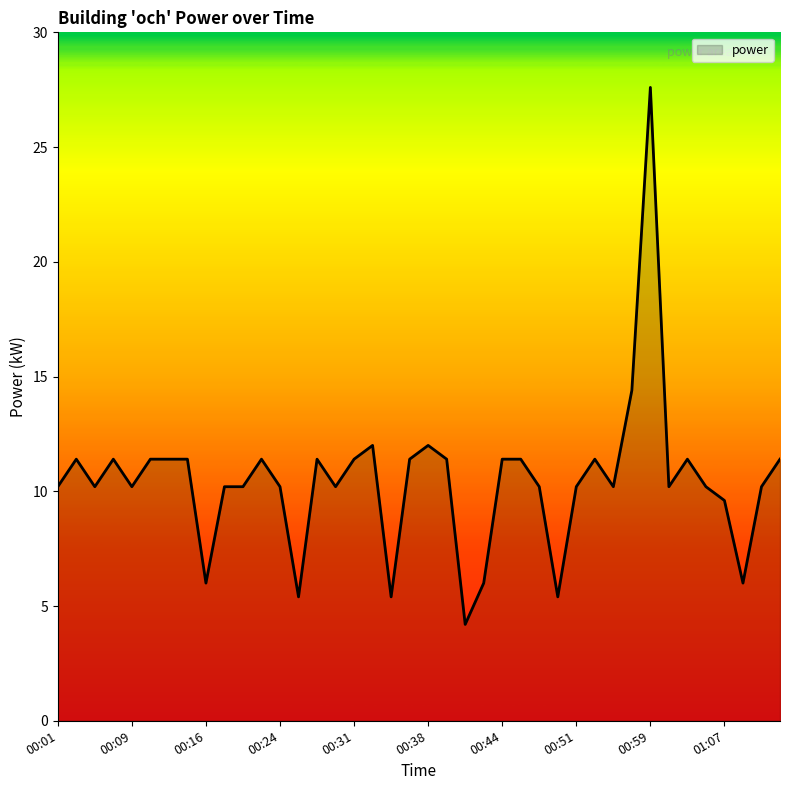

What is the smallest value displayed?

4.2